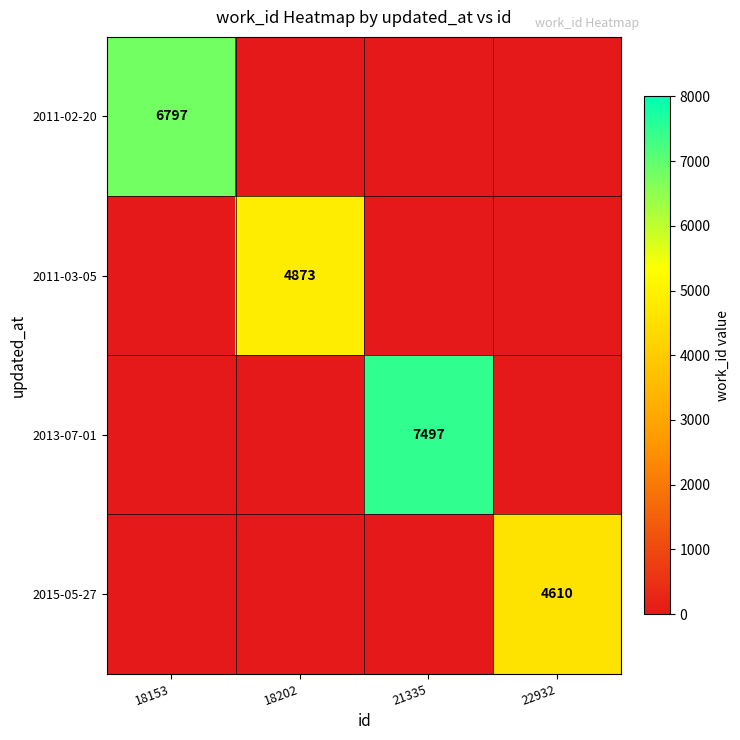

Count the 2015-05-27 values in the range 0 to 4610.

4